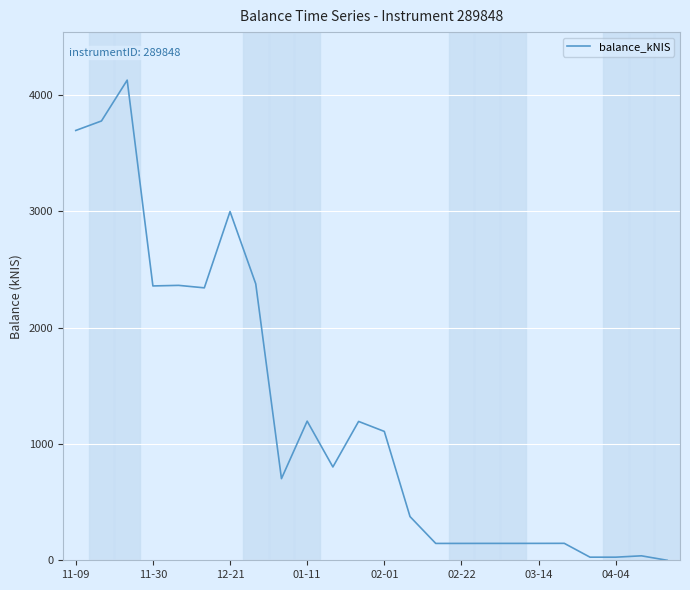

How many lines are shown in the chart?

1